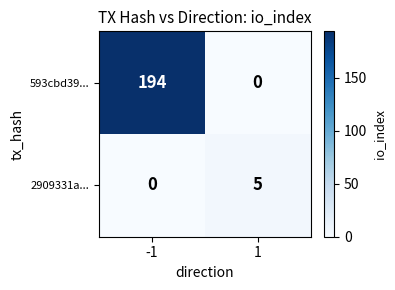

What is the greatest value displayed?

194